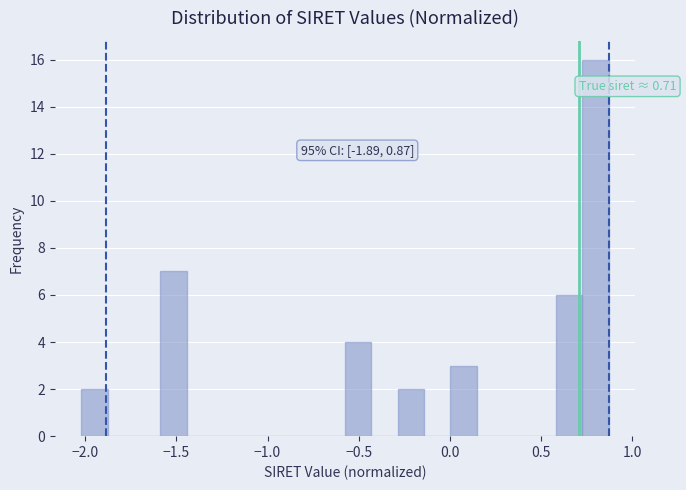

Around what value on the x-axis is the tallest bar? Give the approximate position of its centre, as read against the axis.

0.80